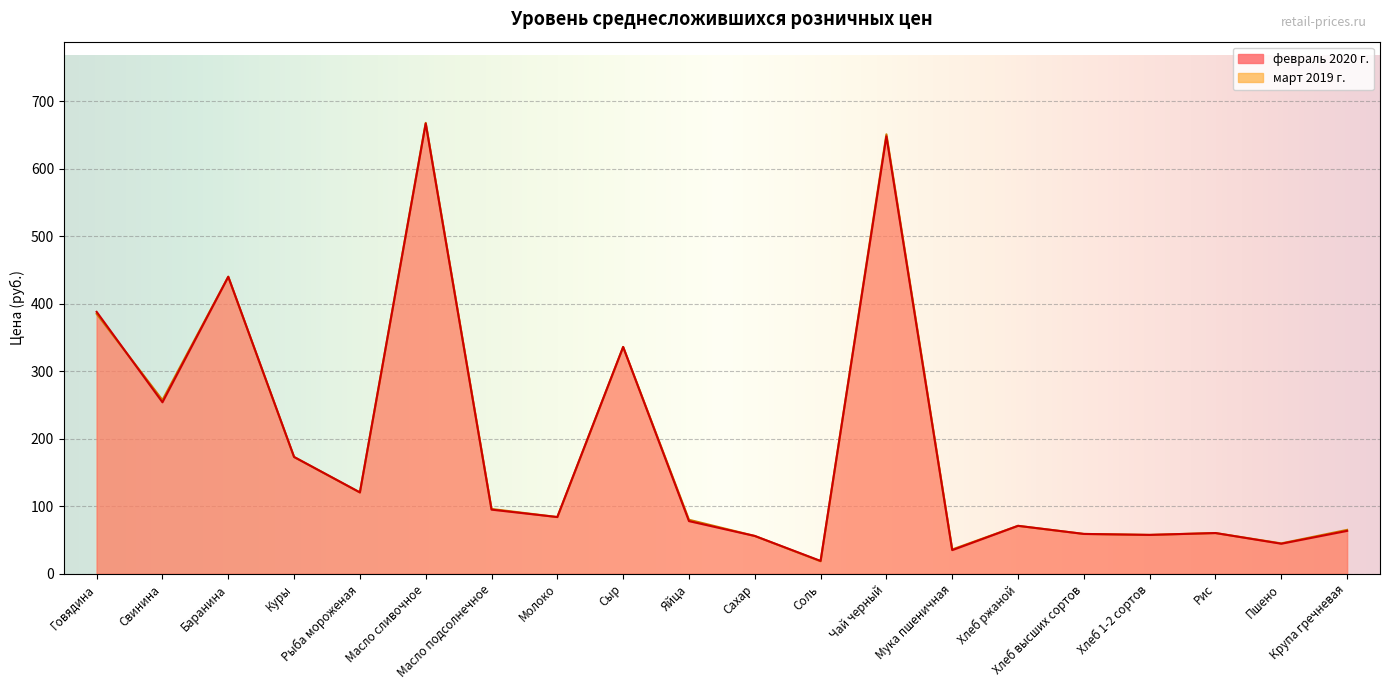

How many times do февраль 2020 г. and март 2019 г. cross each other?

2